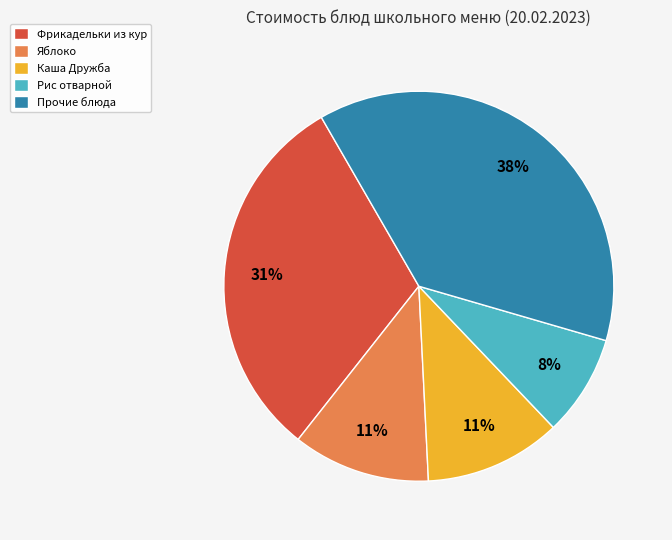

How many segments does this pie chart have?

5